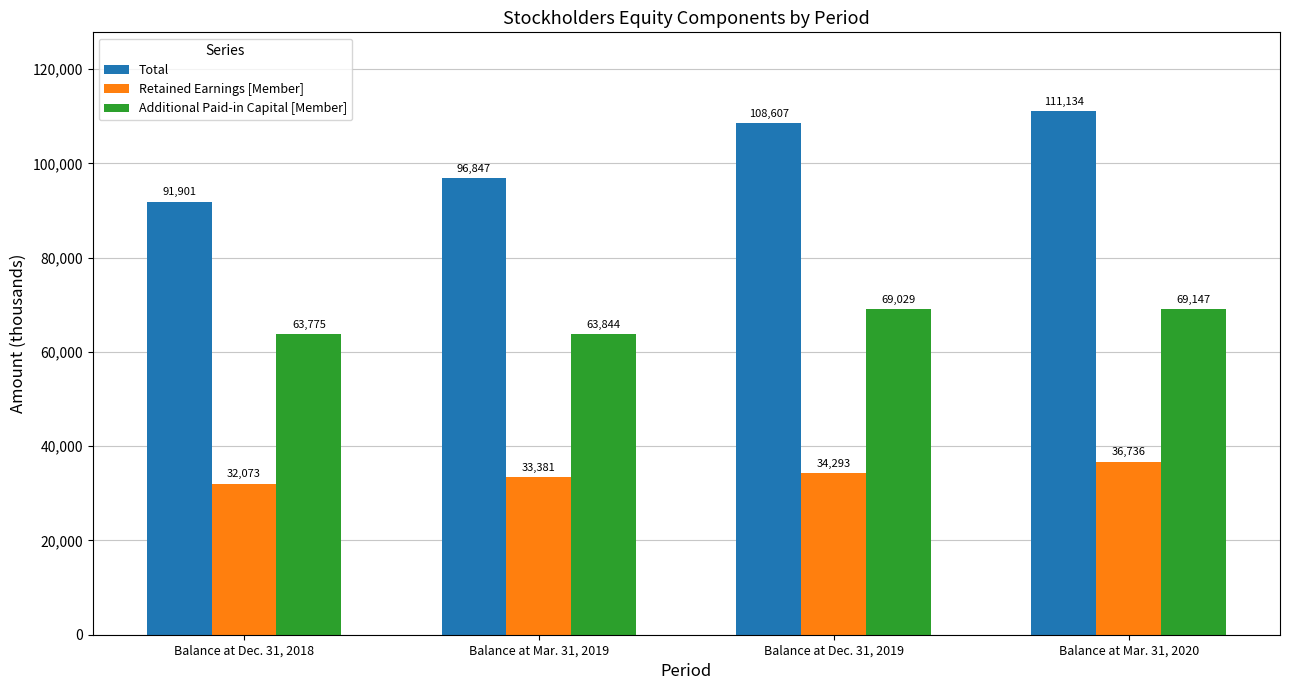

At which label does Additional Paid-in Capital [Member] reach its peak?

Balance at Mar. 31, 2020